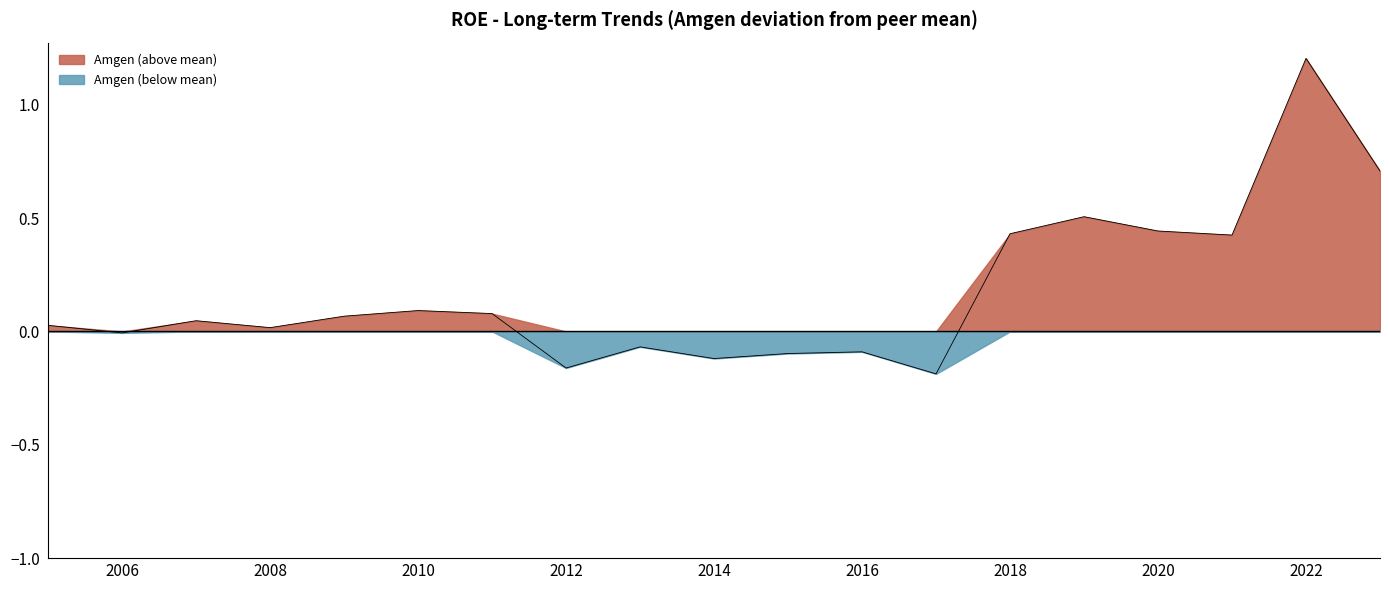

Which series has the widest spread of values?

Amgen (above mean)